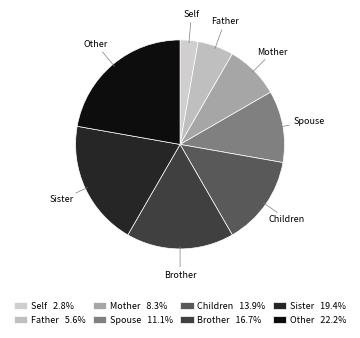

How many segments does this pie chart have?

8